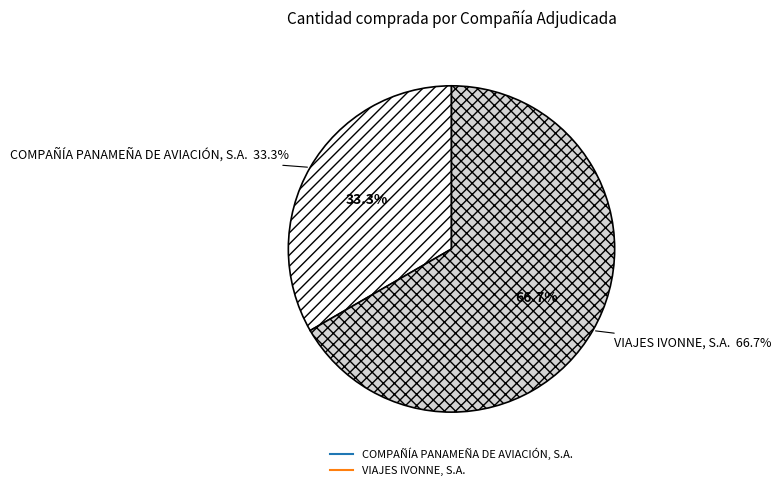

Is it true that COMPAÑÍA PANAMEÑA DE AVIACIÓN, S.A. is 33% of the pie?

True